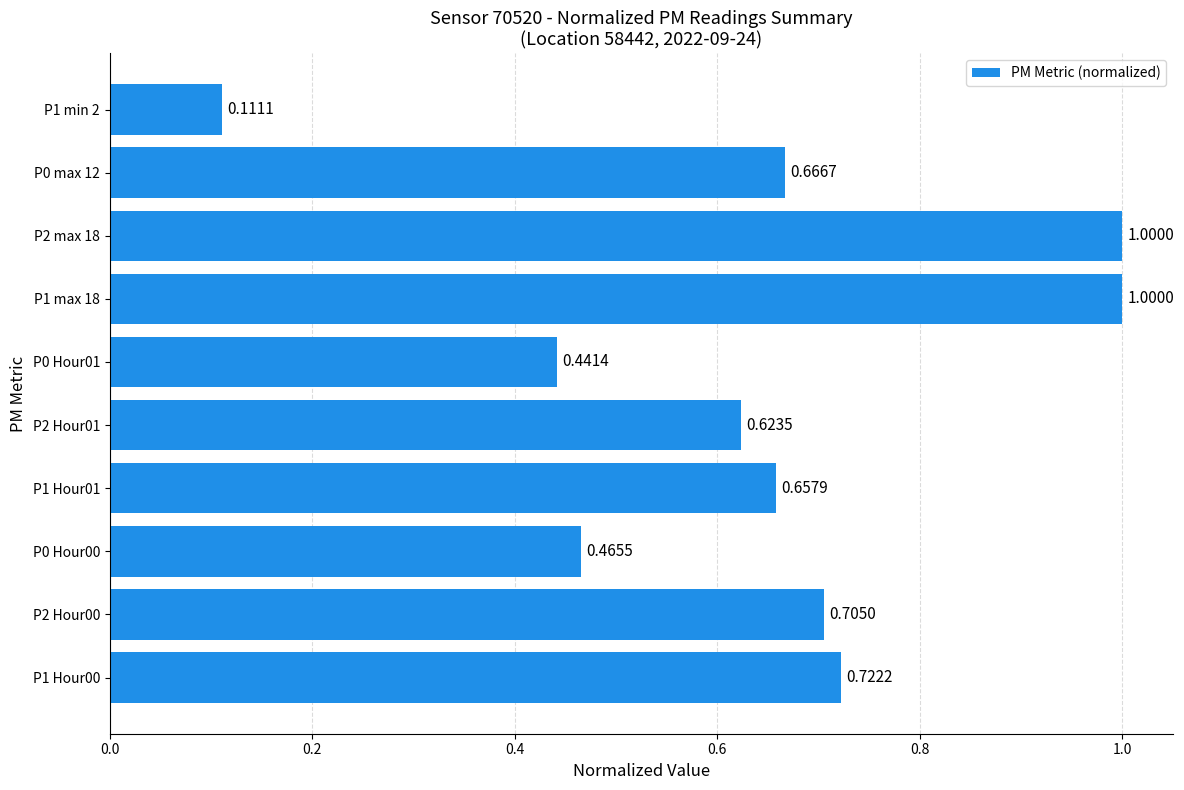

What is the sum of the values at P0 max 12 and P2 Hour00?

1.4